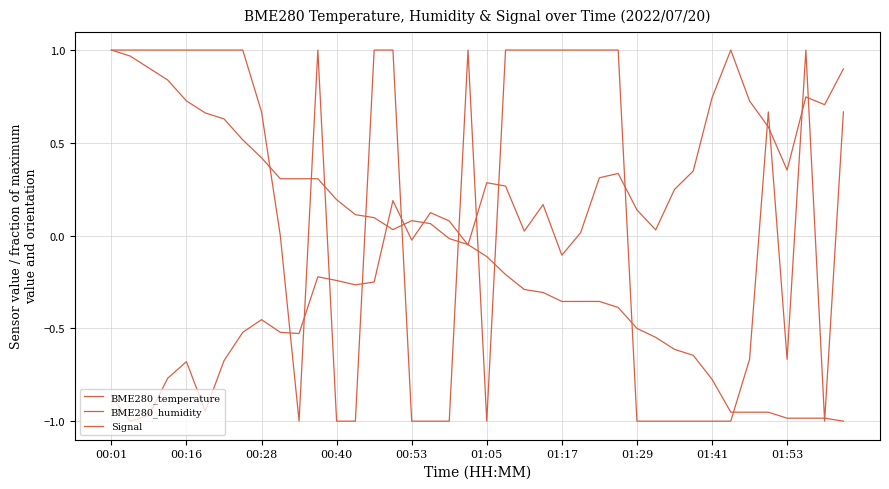

How many lines are shown in the chart?

3